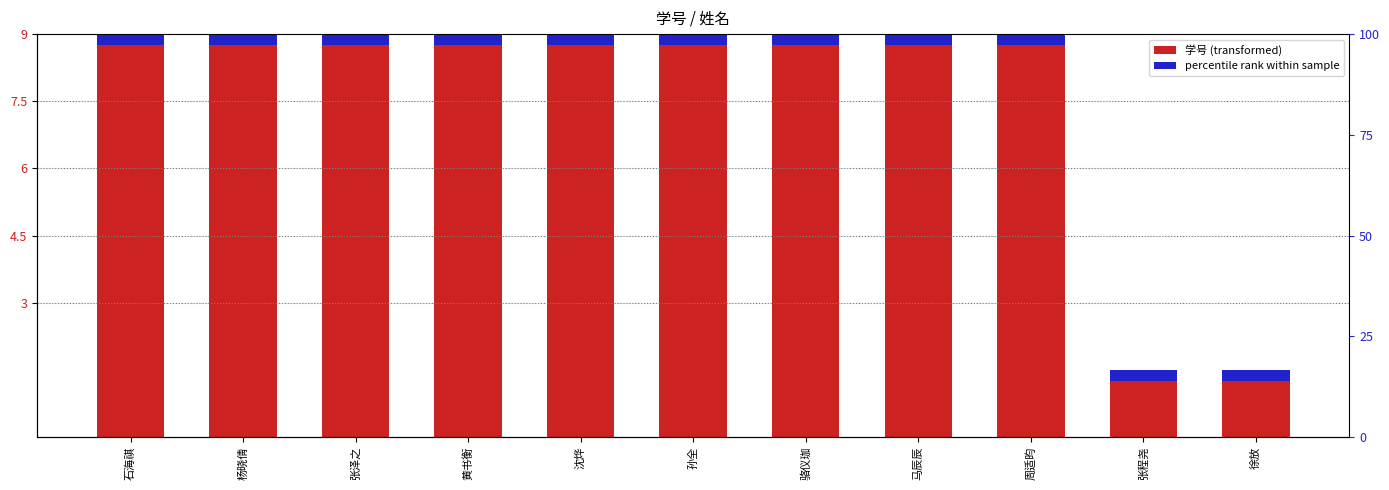

What position from the left is 张泽之?

3